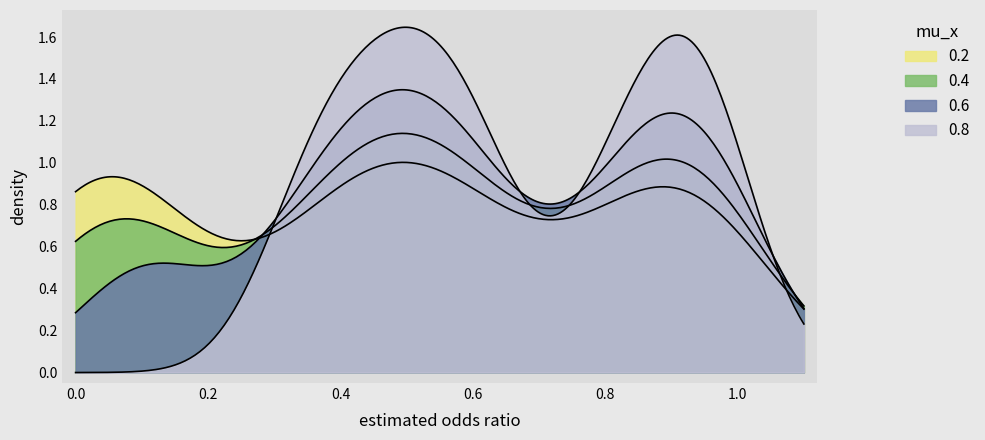

At which category is the sum across all series the highest?

7